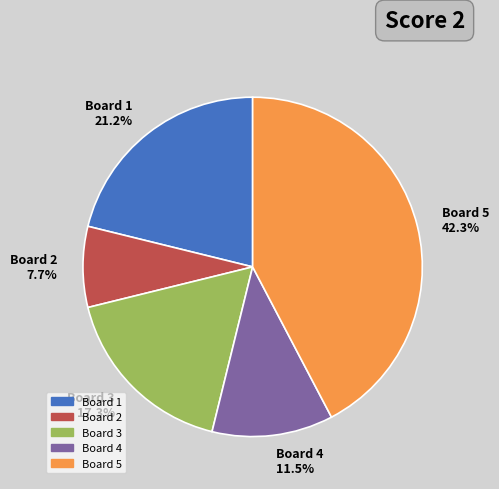

What is the ratio of the value at Board 3 17.3% to the value at Board 5 42.3%?

0.4